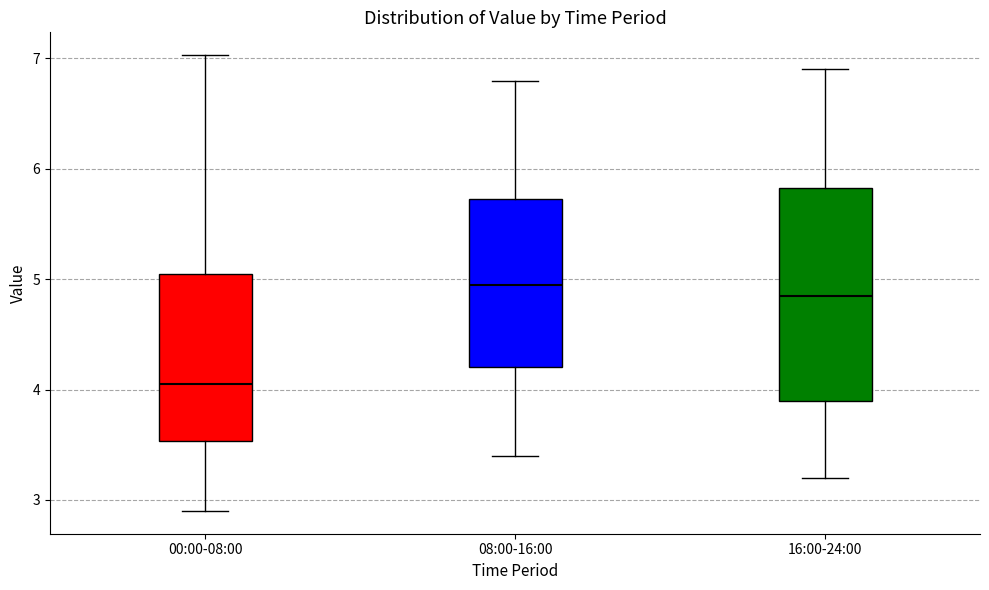

Reading left to right, read every box against the y-axis: the position of its median line, the range the box covers, and the ends of its whiskers. The values are not printed on the chart, so give them approximately, as read against the axis.

00:00-08:00: median 4.1, box 3.5 to 5.1, whiskers 2.9 to 7.0
08:00-16:00: median 5.0, box 4.2 to 5.7, whiskers 3.4 to 6.8
16:00-24:00: median 4.9, box 3.9 to 5.8, whiskers 3.2 to 6.9